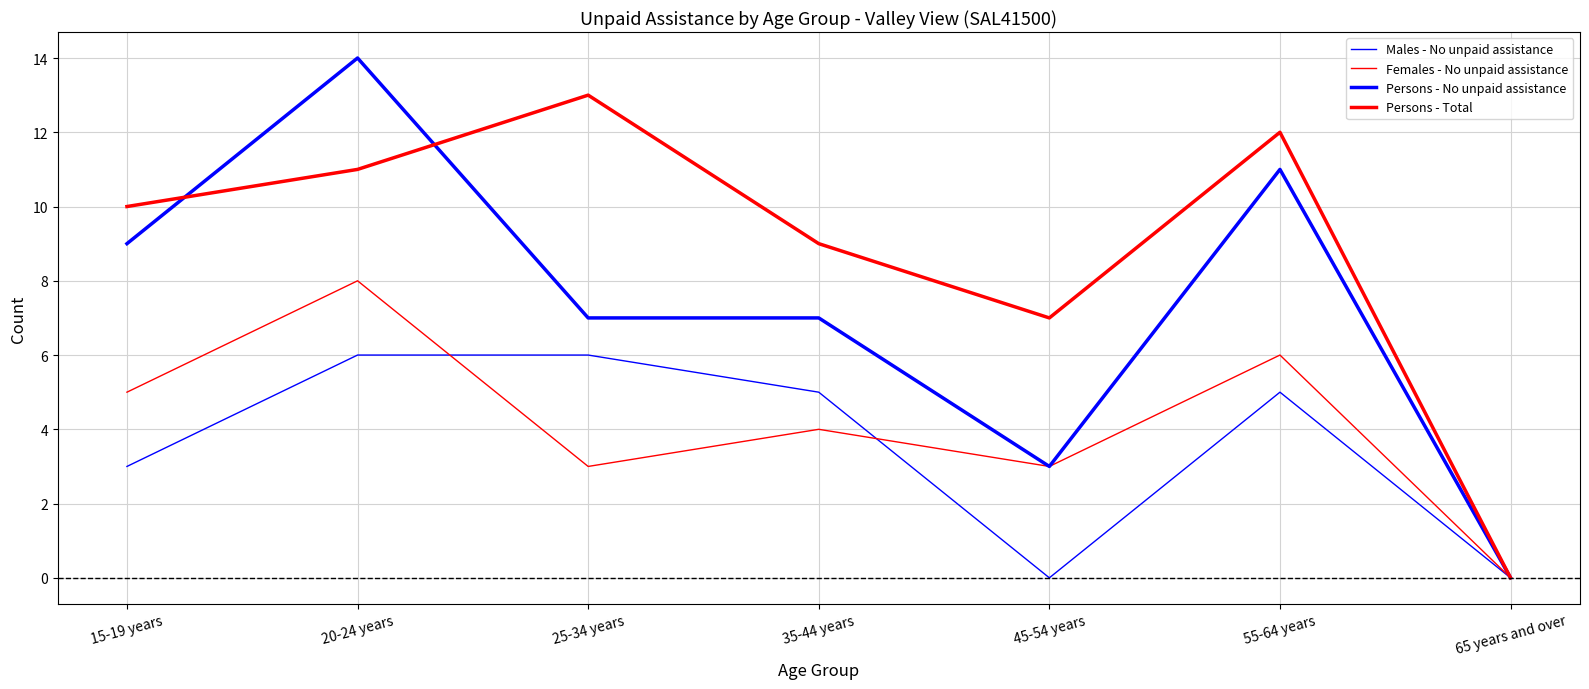

How many lines are shown in the chart?

4